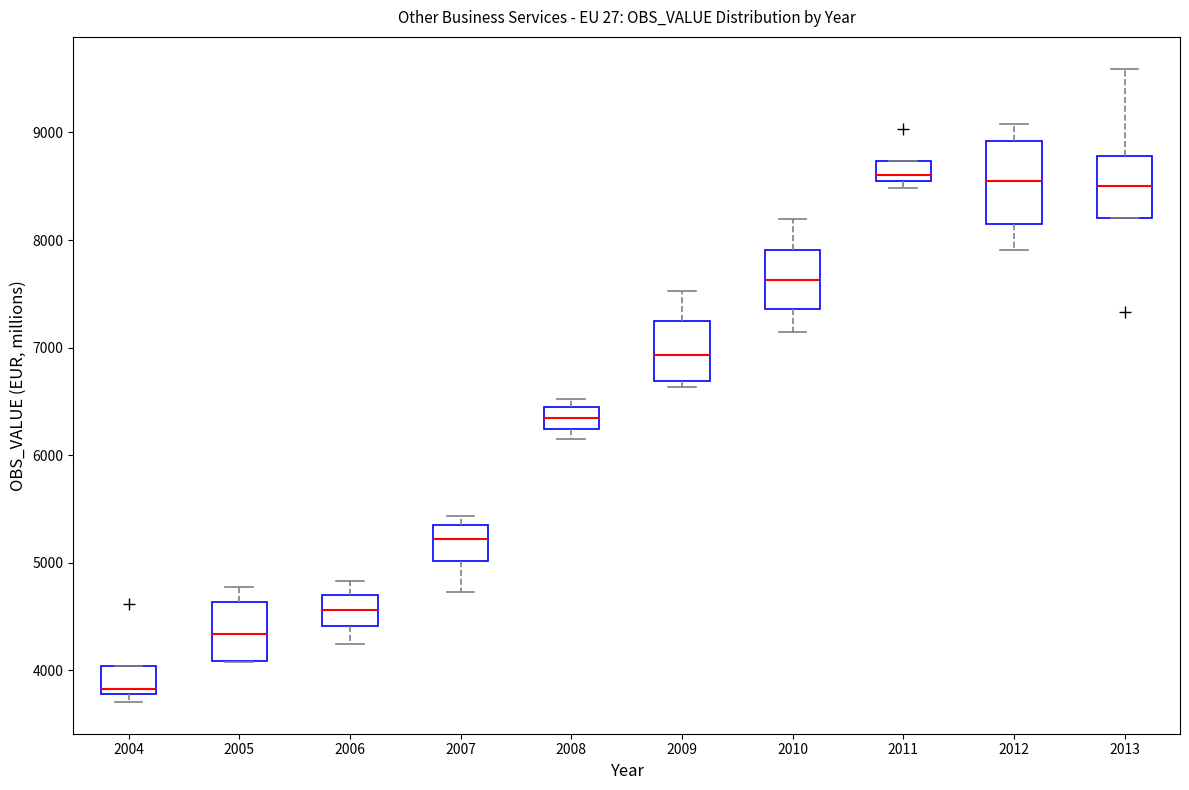

Where is the lower edge of the box at x = 2005 on the y-axis? The values are not printed on the chart, so give them approximately, as read against the axis.

4100